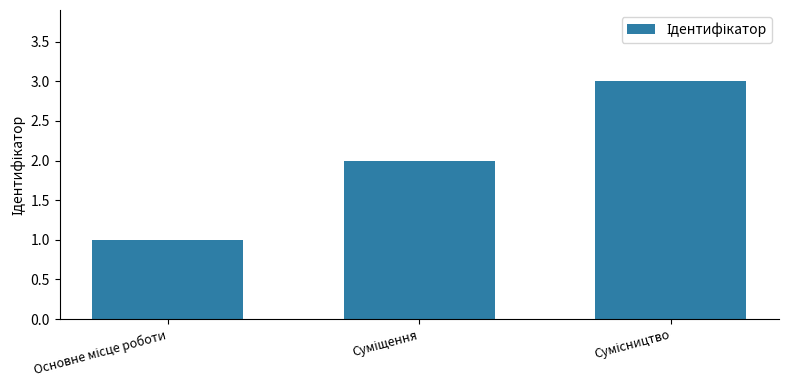

Are the bars horizontal?

No